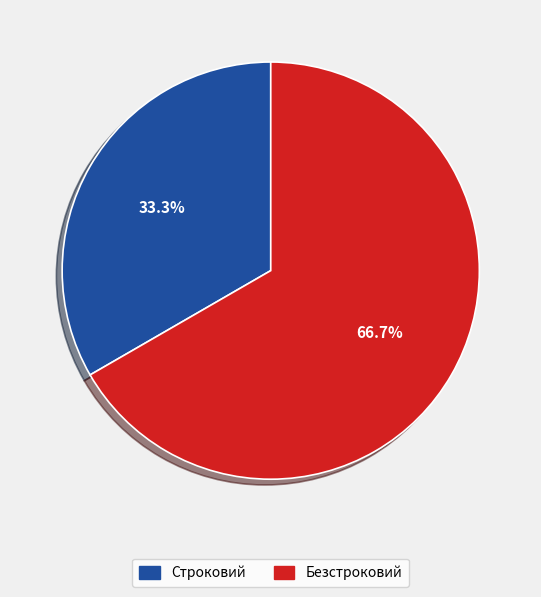

What is the total percentage of Строковий and Безстроковий?

100.0%